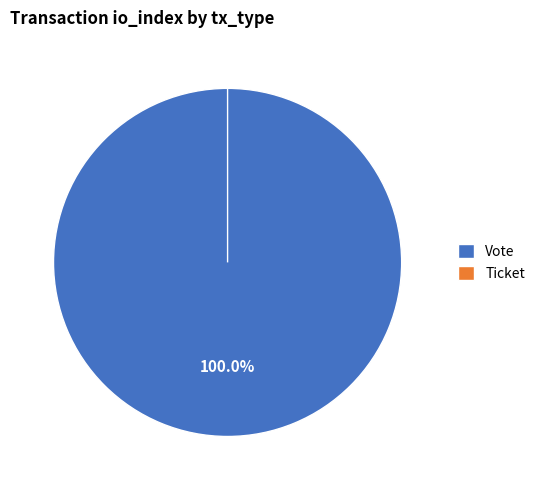

Is Vote the majority of the pie?

Yes